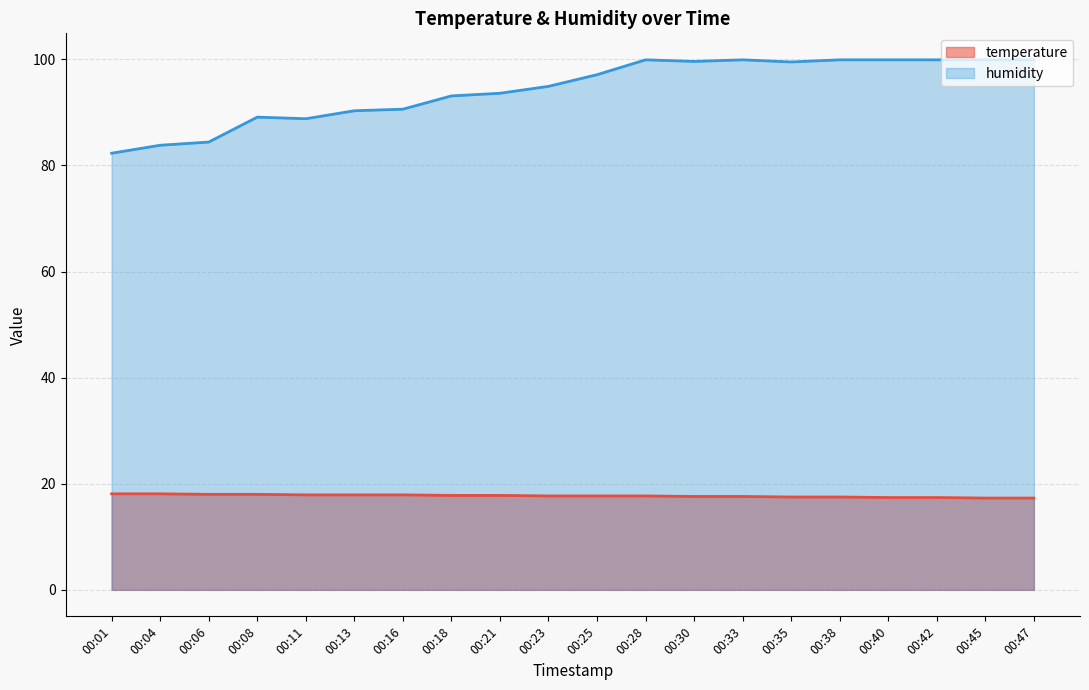

What is the value of the temperature point at the 3rd from the left?

18.0